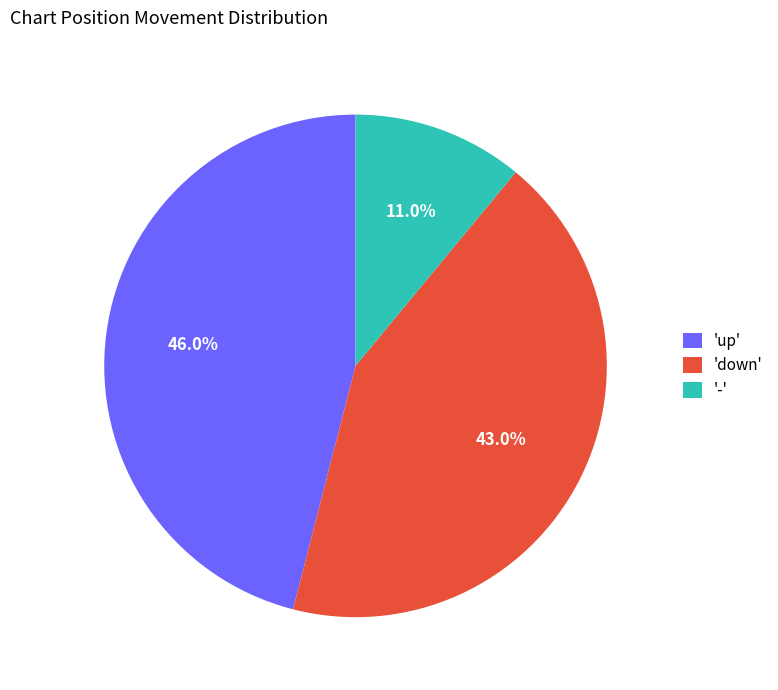

Which slice is the smallest?

-